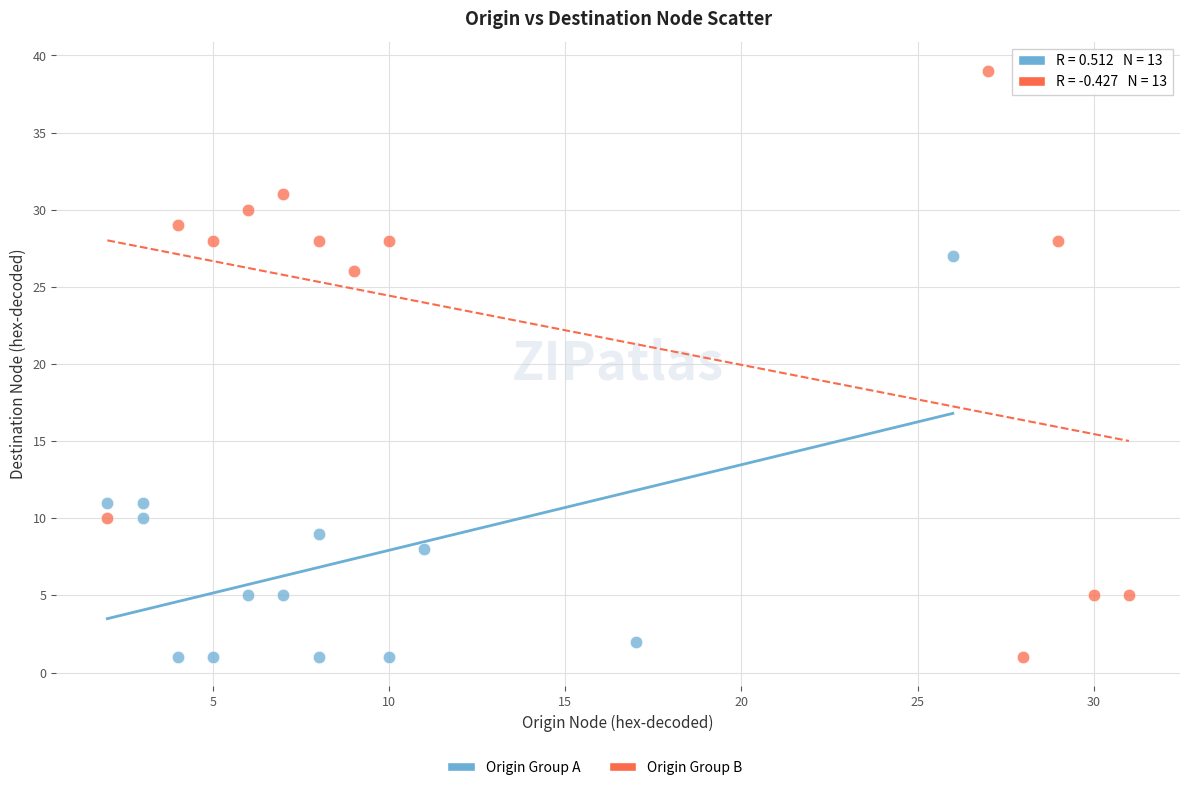

Which series reaches the maximum Y coordinate?

Origin Group B